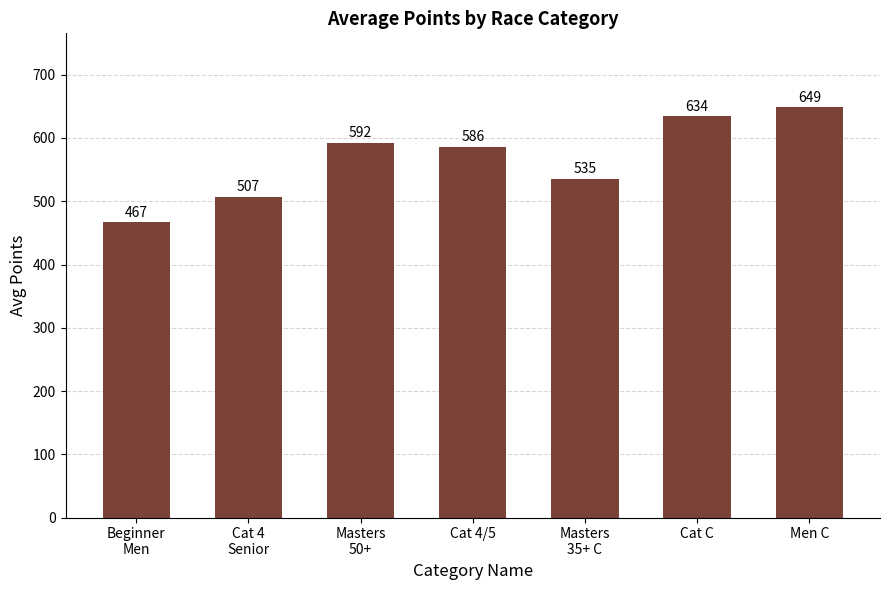

True or false: the data shows 402.4 at Cat C.

False